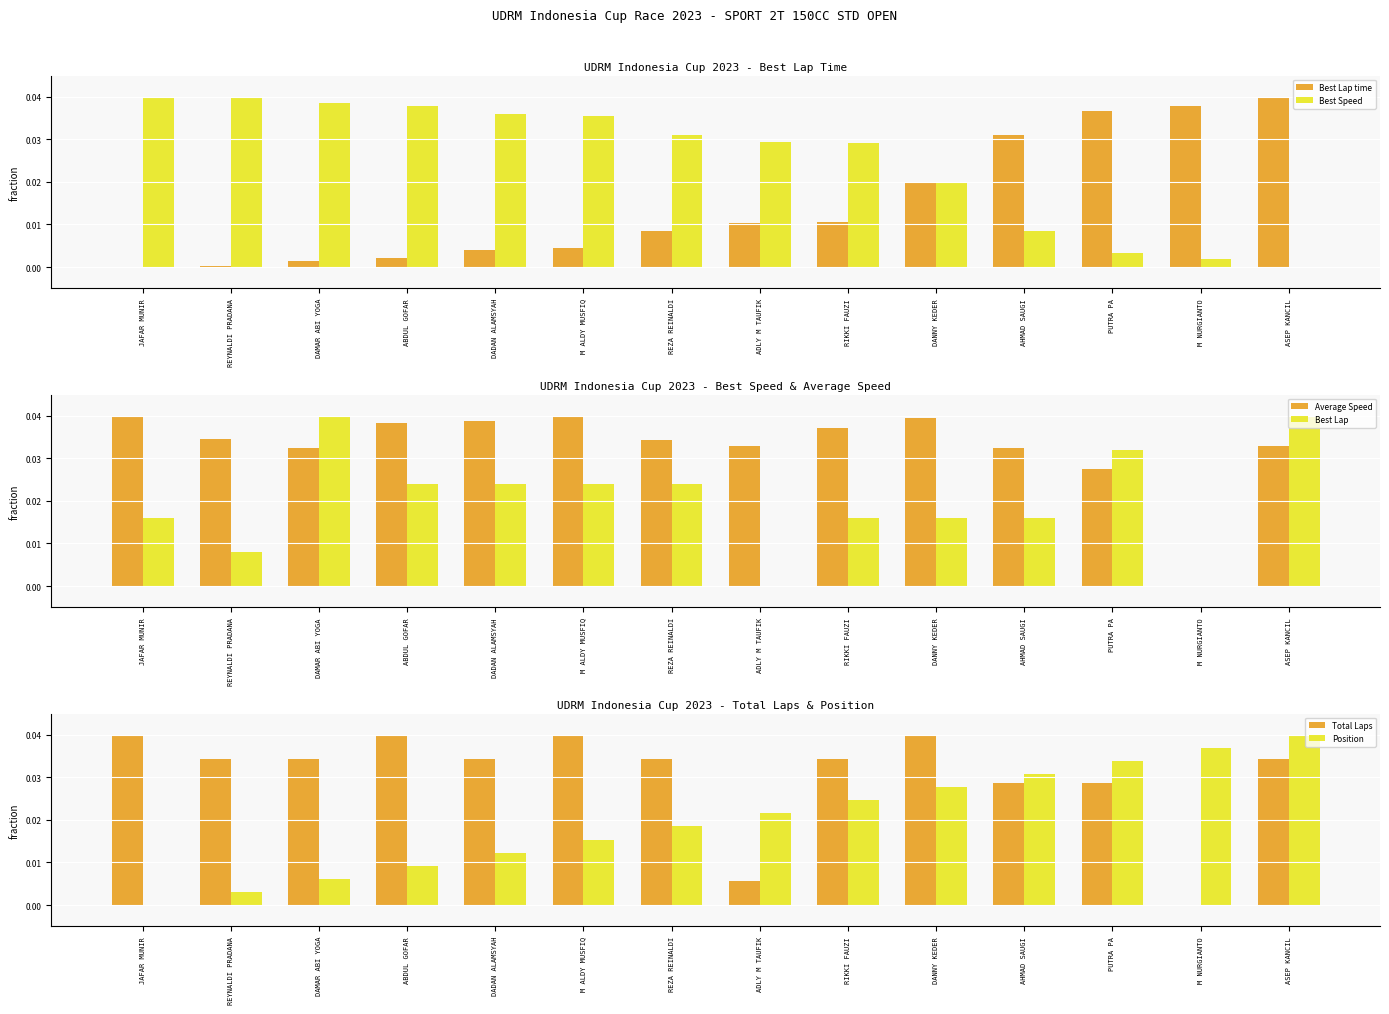

Is the value of Best Lap at M ALDY MUSFIQ greater than the value of Average Speed at M ALDY MUSFIQ?

No